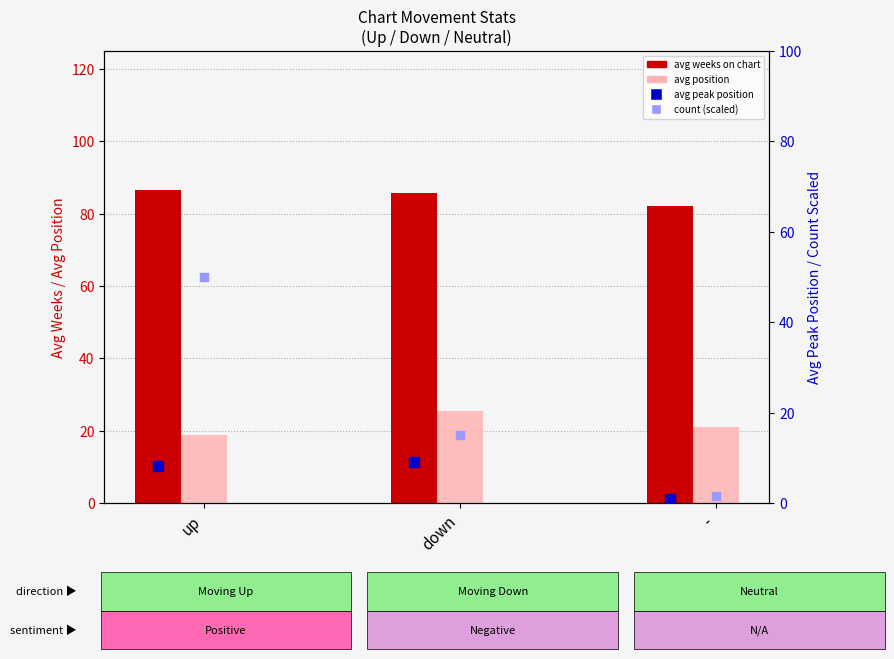

At which category is the sum across all series the highest?

up